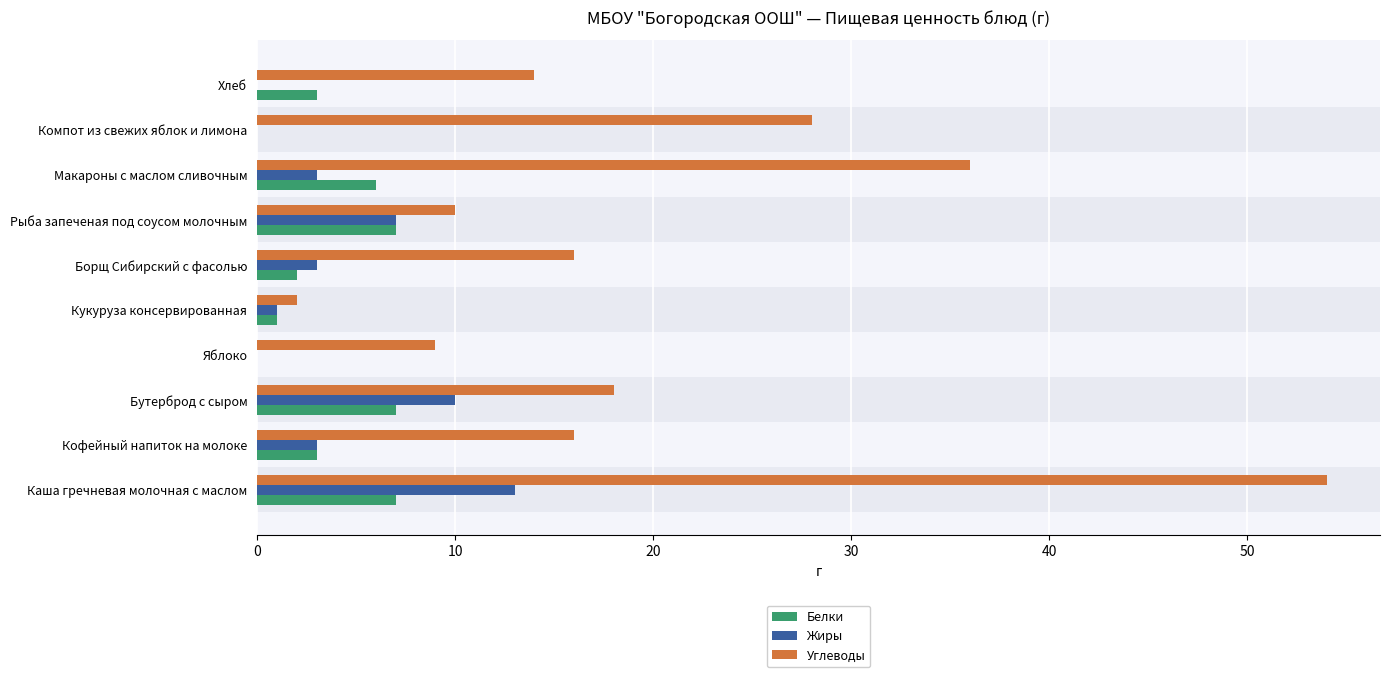

What is the greatest value displayed?

54